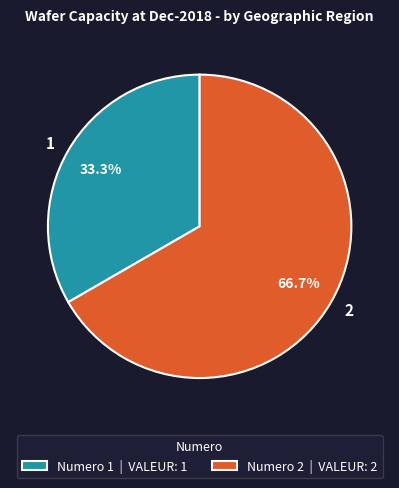

Does 2 account for over 50% of the chart?

Yes